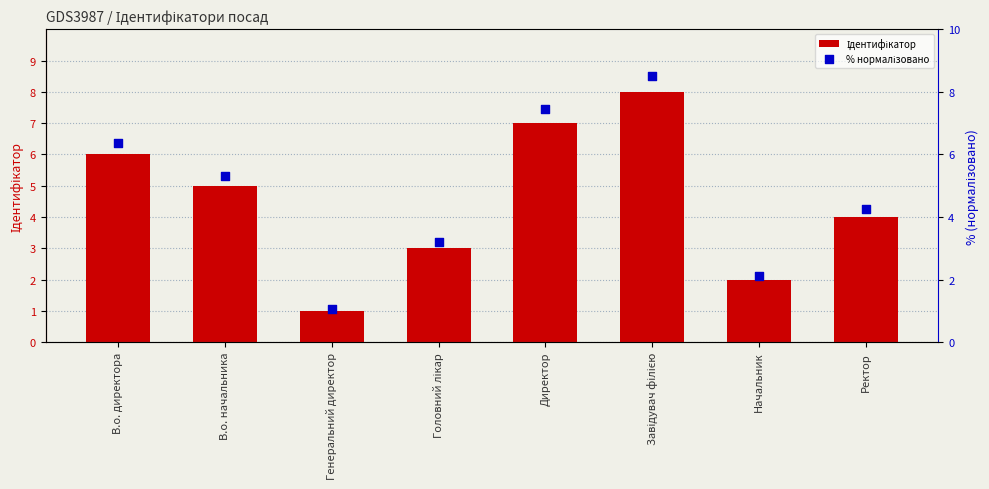

Which series has the largest Y range (max minus min)?

% нормалізовано